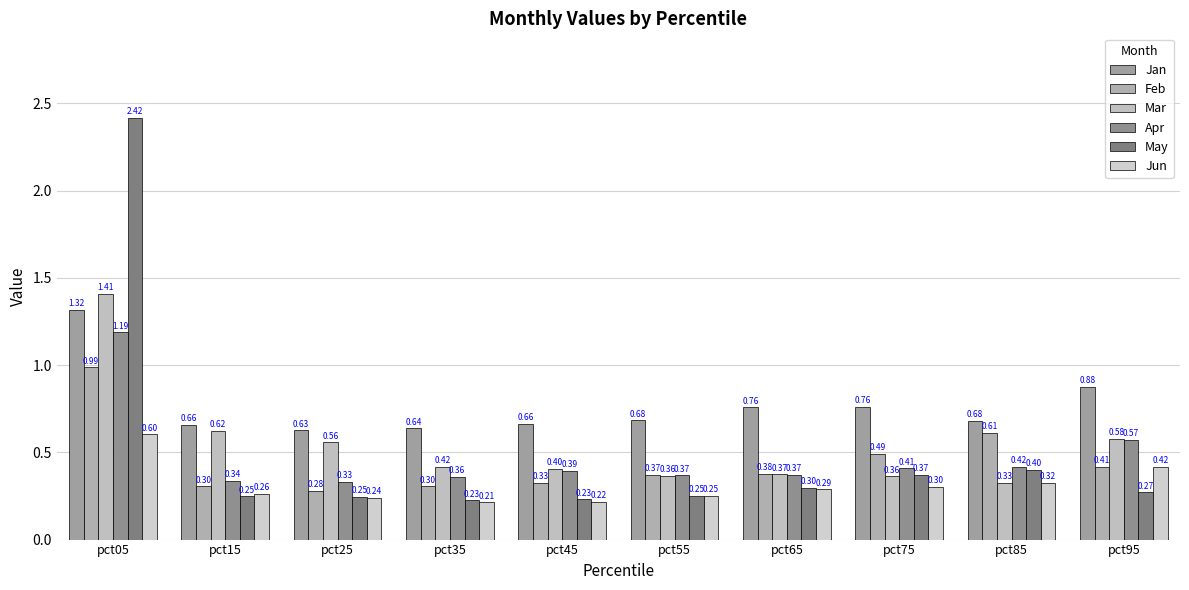

What is the total value across all series at pct05?

7.9